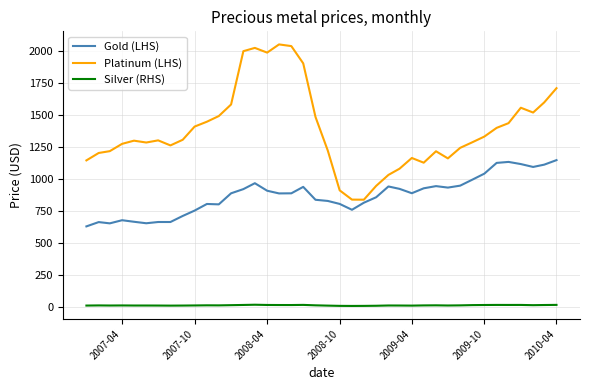

List the series in order of their peak value, lowest first.

Silver (RHS), Gold (LHS), Platinum (LHS)